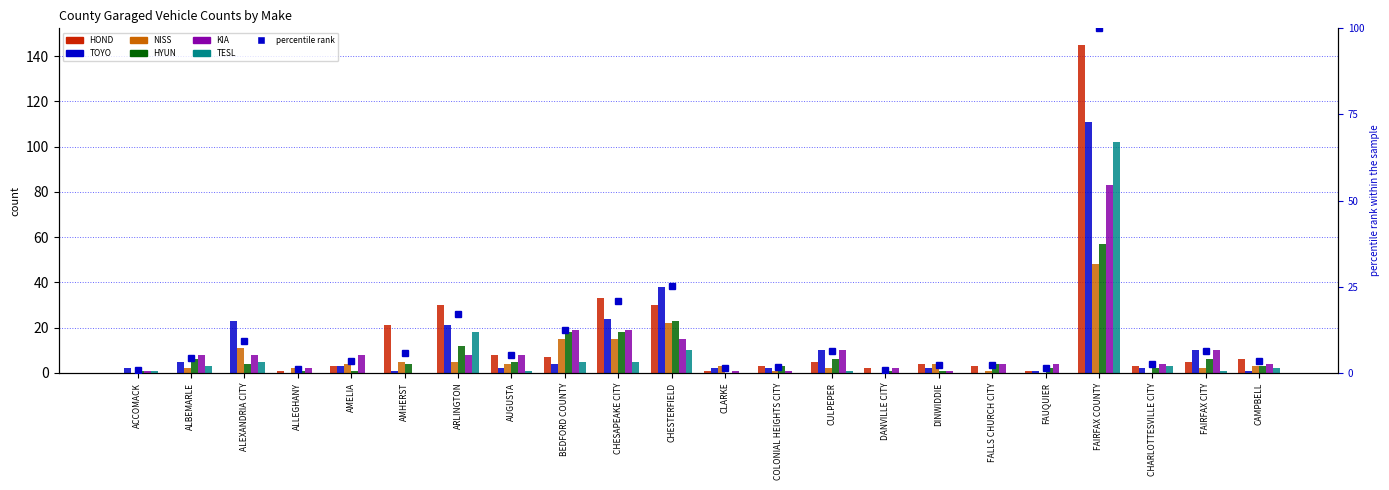

What is the maximum value shown in the chart?

145